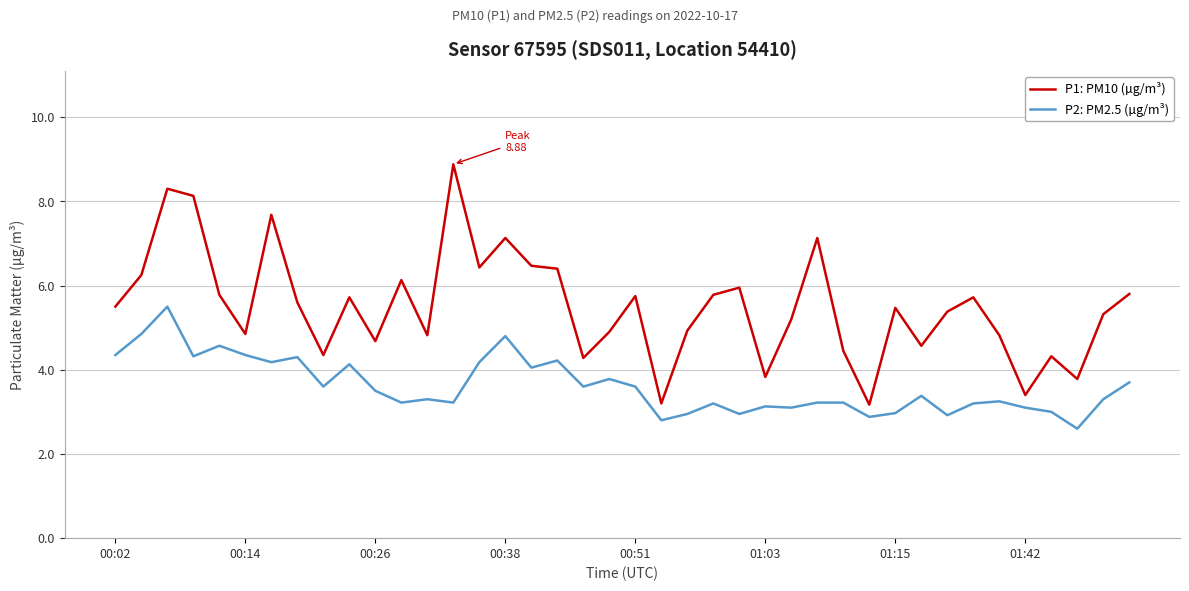

Which series has the largest range (max minus min)?

P1: PM10 (µg/m³)